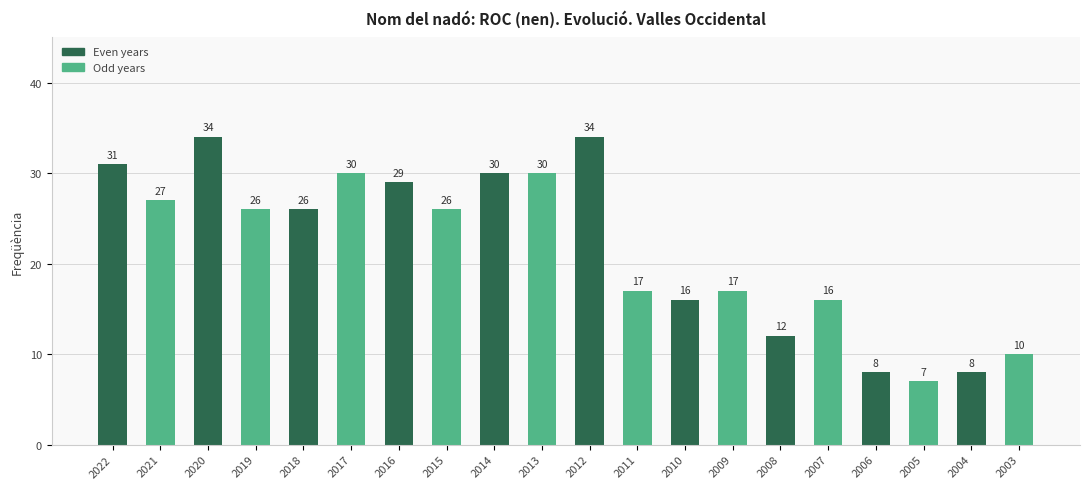

What is the change in value from 2006 to 2003?

+2